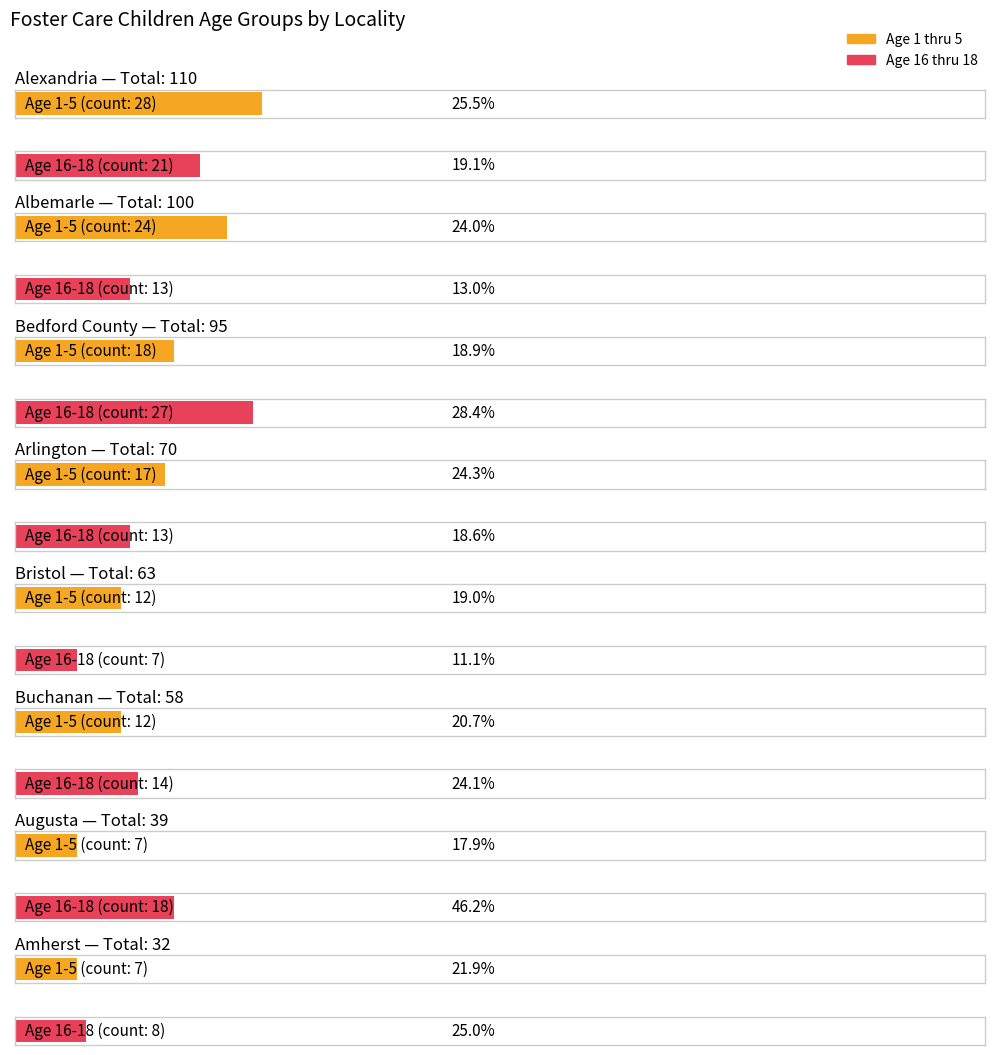

Count the number of categories in the chart.

16